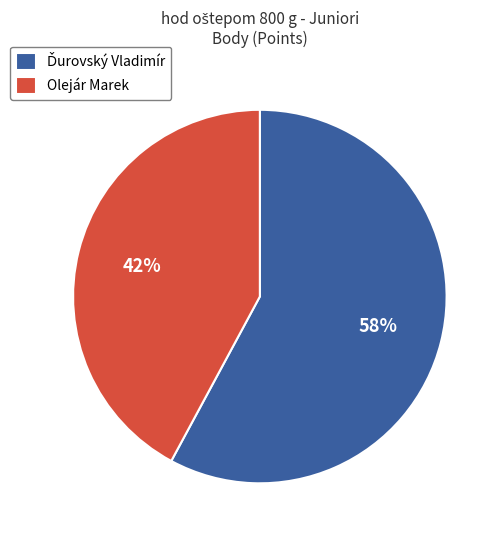

Which category has the smallest portion of the pie?

Olejár Marek